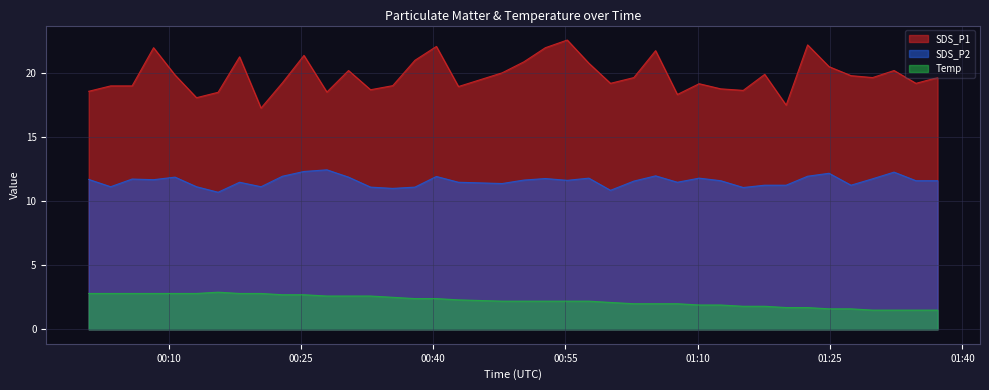

True or false: Temp and SDS_P2 intersect in this chart.

False